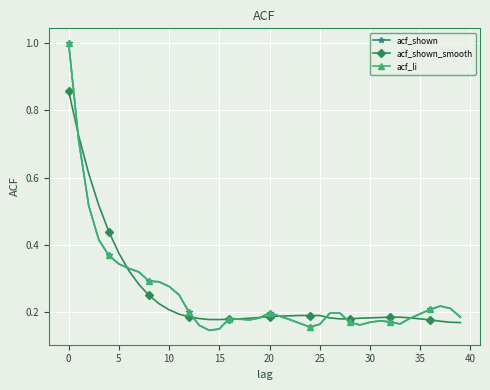

True or false: acf_shown has more than 2 points higher than both neighbors.

True